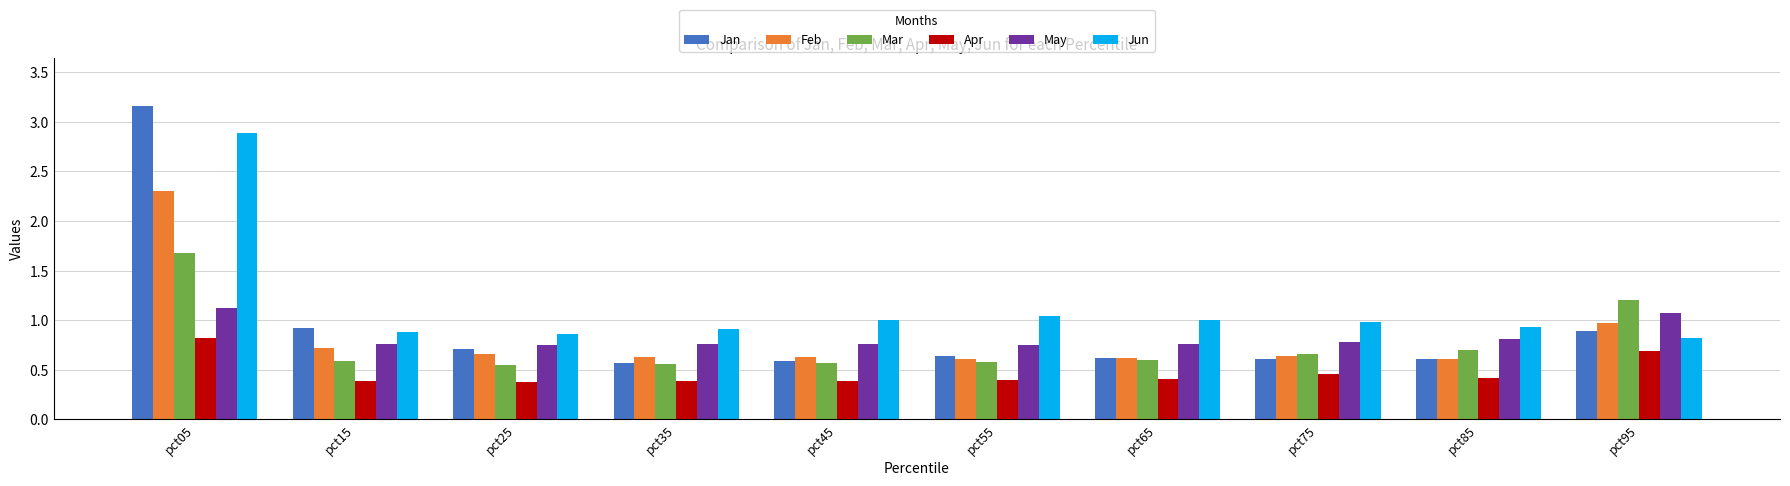

What is the difference between the second highest and minimum values in the Jan series?

0.3